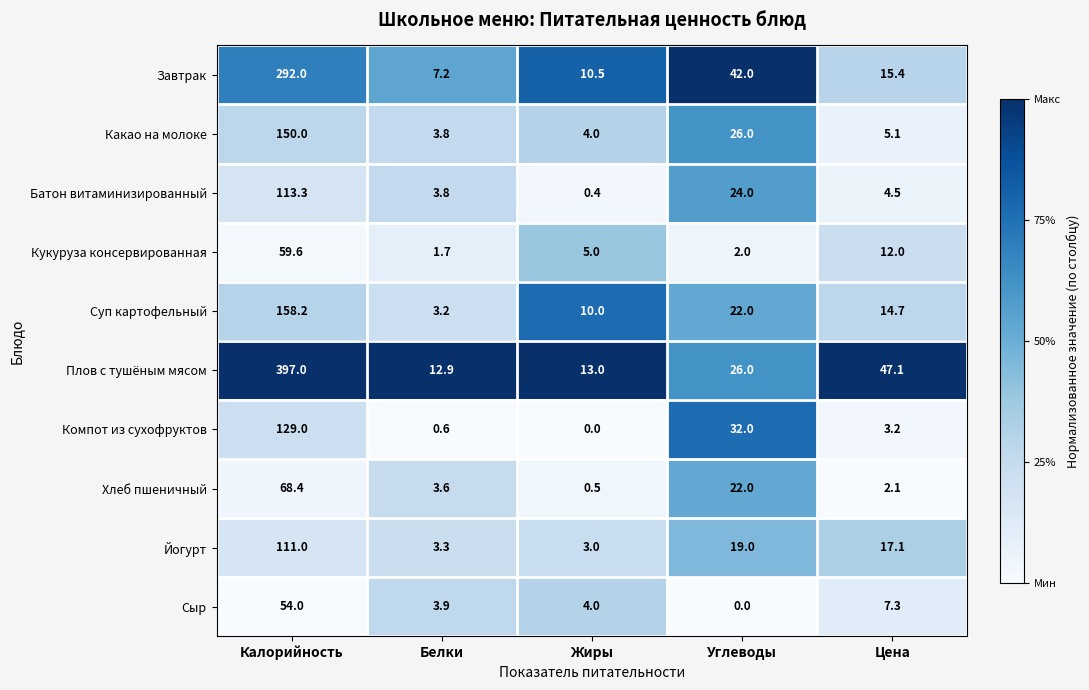

Is it true that Кукуруза консервированная equals 12.0 at Цена?

True